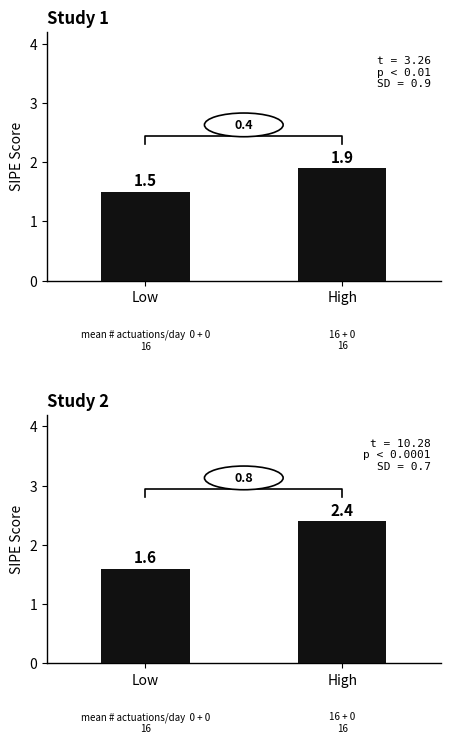

Are the bars grouped side by side (vs. stacked)?

No